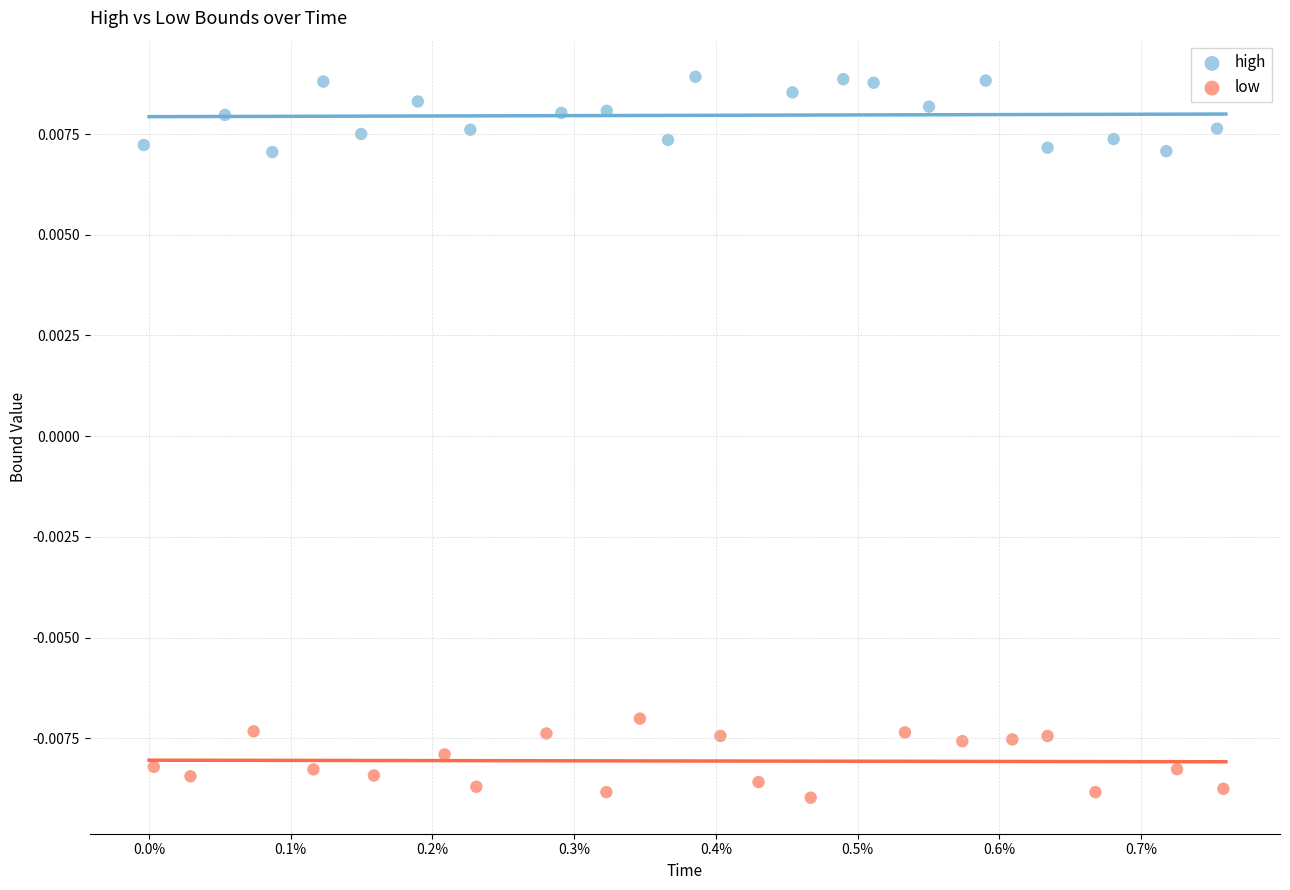

Which series contains the lowest Y value?

low